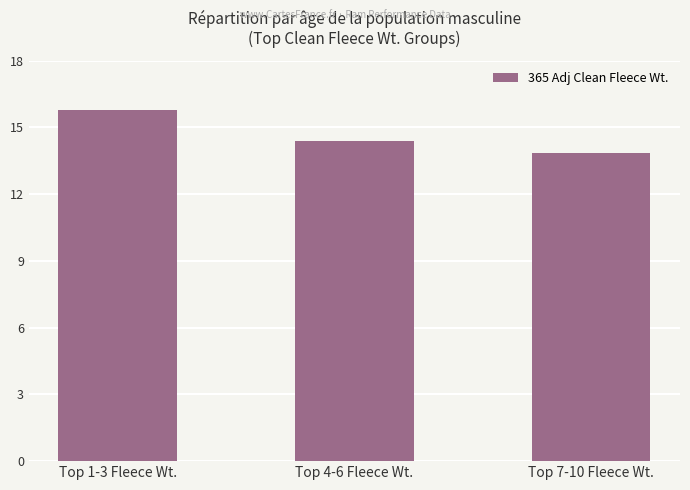

What value does the data have at Top 1-3 Fleece Wt.?

15.8